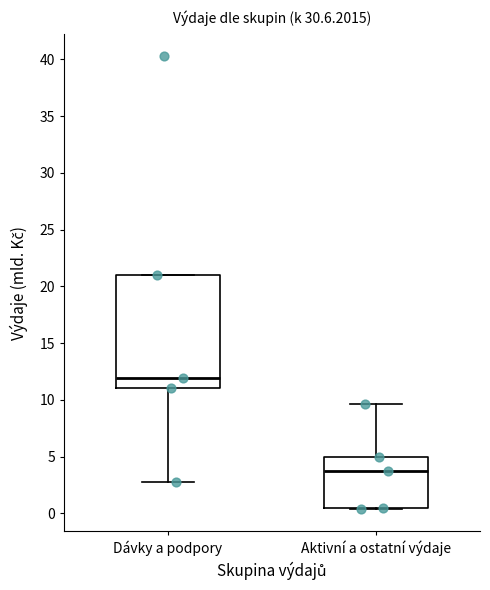

Which box's median line is the lowest?

Aktivní a ostatní výdaje